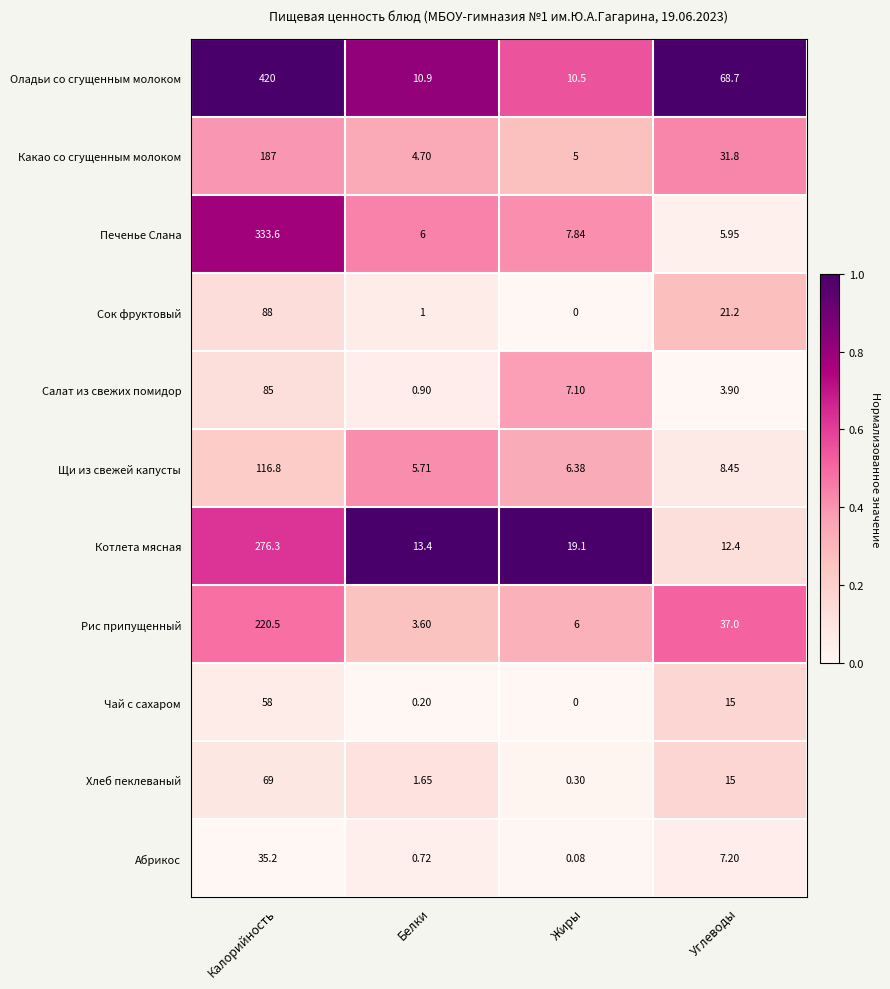

Which label corresponds to the largest value in the chart?

Калорийность